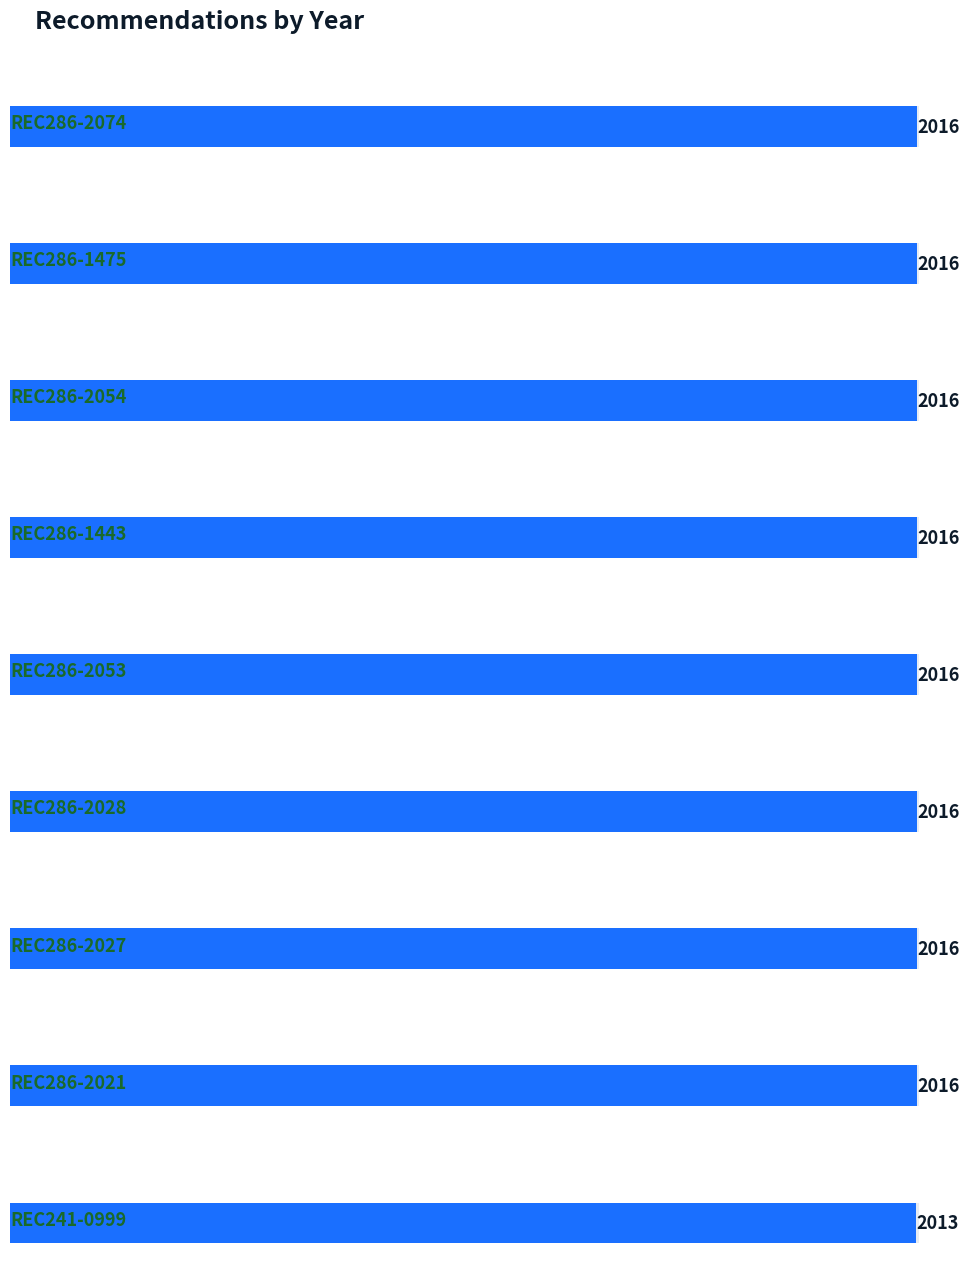

List the labels in order of value, smallest first.

REC241-0999, REC286-2074, REC286-1475, REC286-2054, REC286-1443, REC286-2053, REC286-2028, REC286-2027, REC286-2021